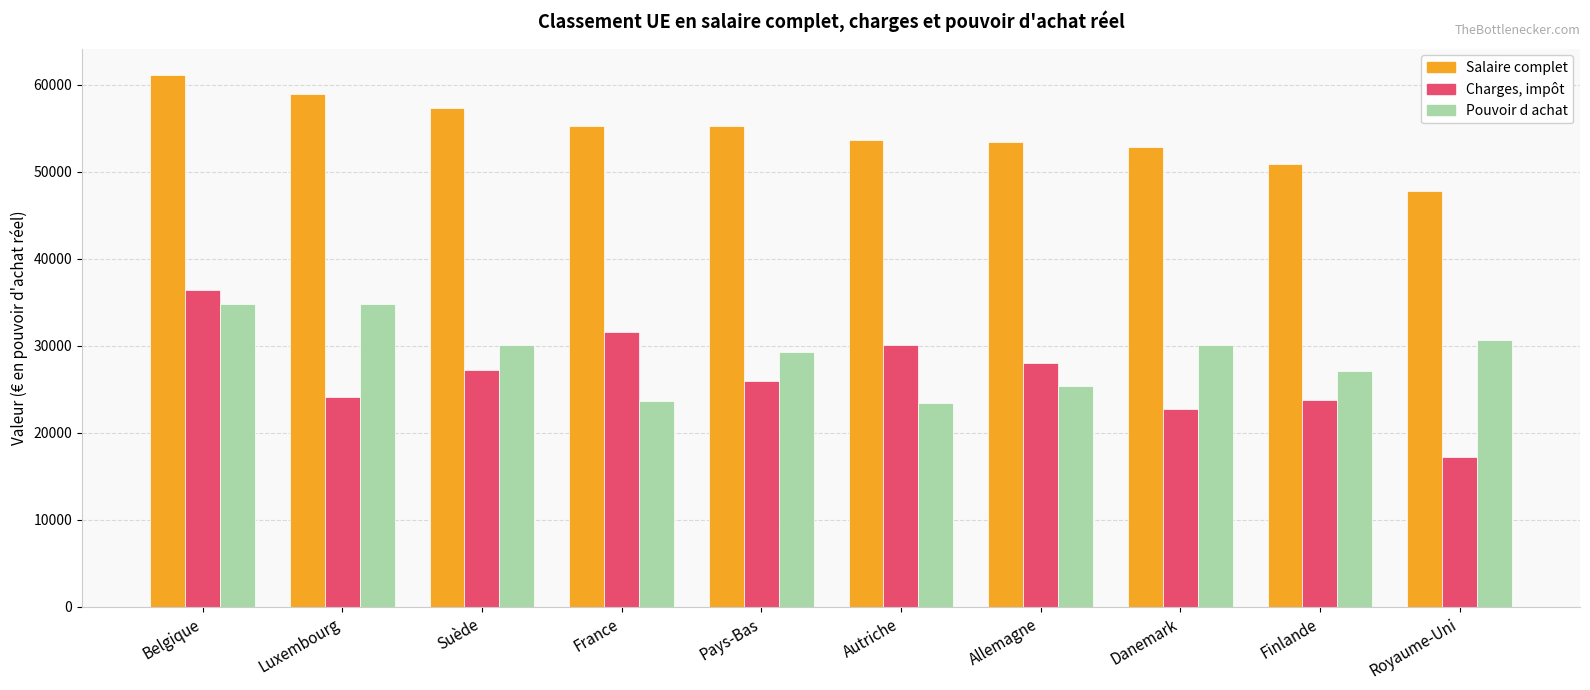

What is the greatest value displayed?

61121.9